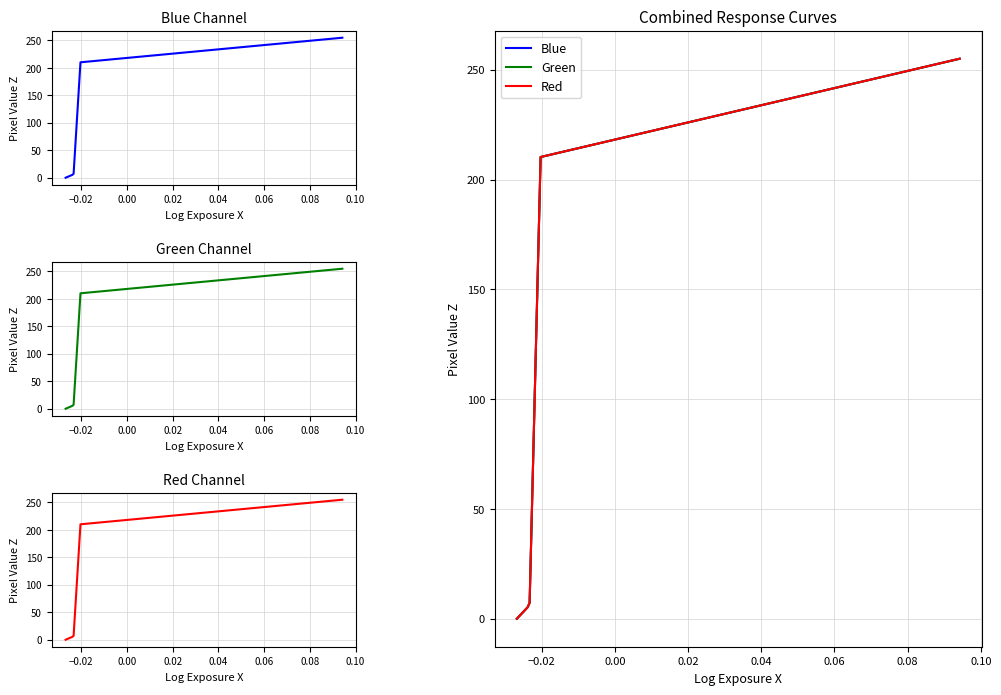

True or false: Red and Blue cross at least once.

False